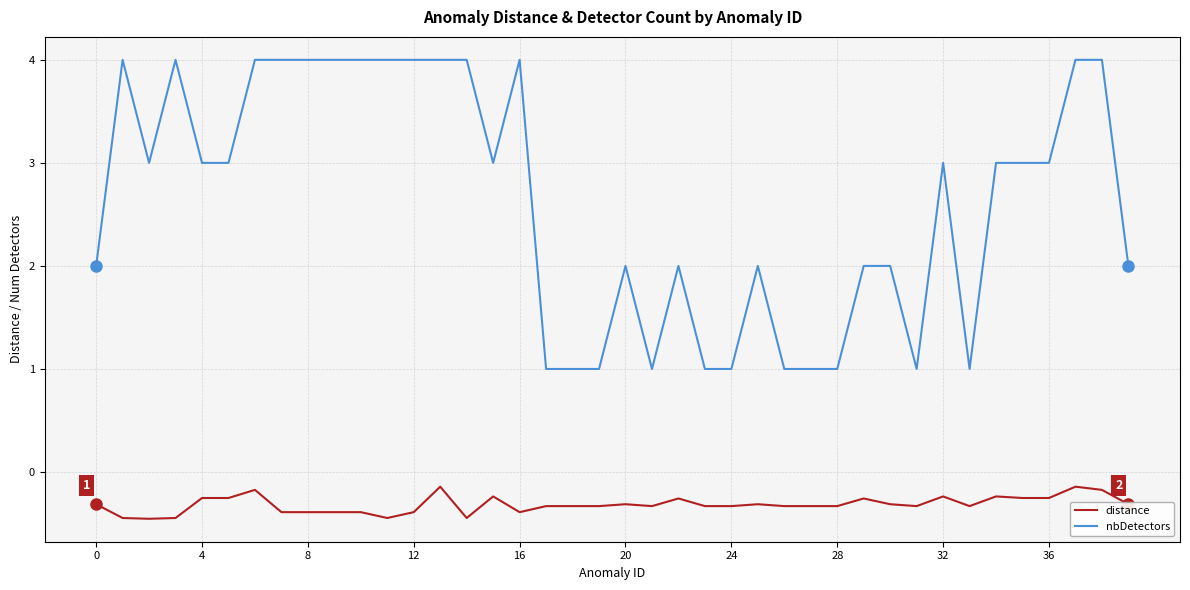

Which series has the largest total across all categories?

nbDetectors